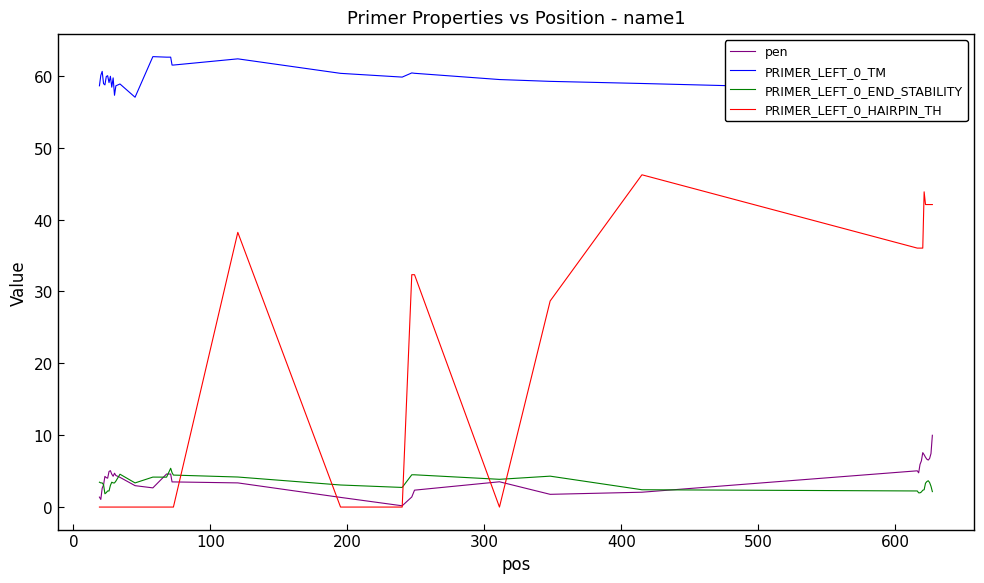

What is the maximum value for PRIMER_LEFT_0_END_STABILITY?

5.4